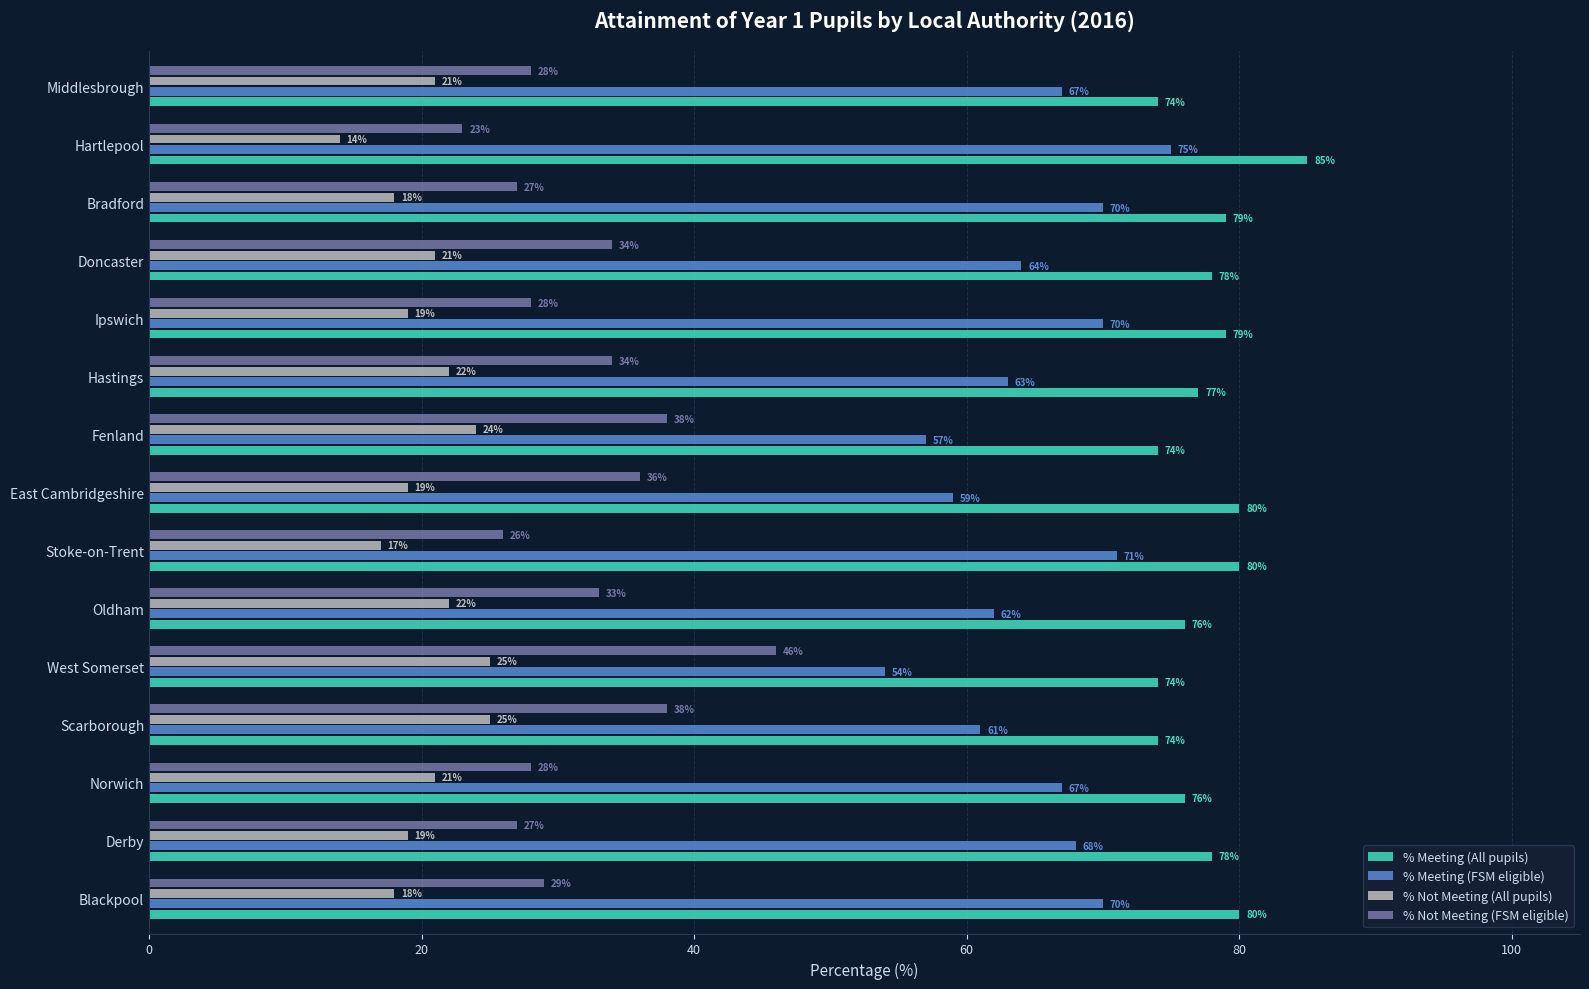

What is the minimum value shown in the chart?

14